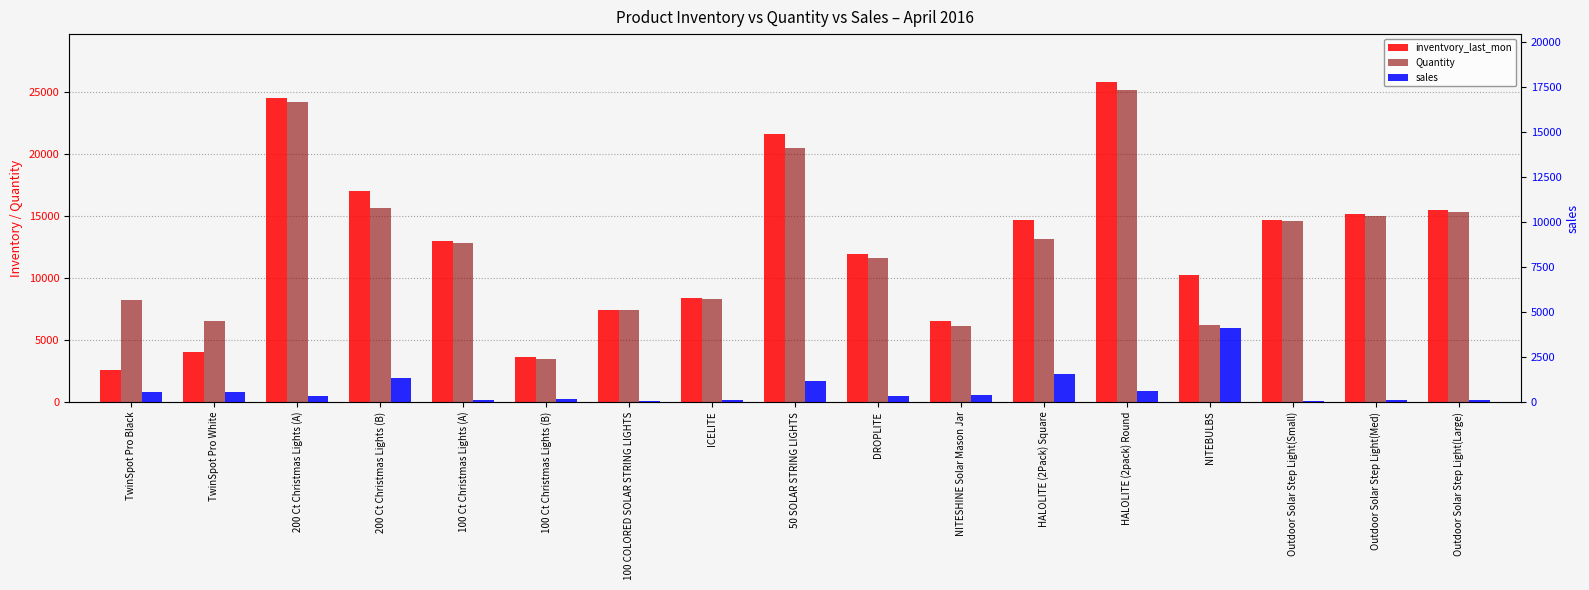

Reading left to right, transcribe all the data shown in this chart.

inventvory_last_mon: TwinSpot Pro Black=2578	TwinSpot Pro White=3996	200 Ct Christmas Lights (A)=24484	200 Ct Christmas Lights (B)=16974	100 Ct Christmas Lights (A)=12942	100 Ct Christmas Lights (B)=3602	100 COLORED SOLAR STRING LIGHTS=7406	ICELITE=8409	50 SOLAR STRING LIGHTS=21577	DROPLITE=11914	NITESHINE Solar Mason Jar=6523	HALOLITE (2Pack) Square=14693	HALOLITE (2pack) Round=25784	NITEBULBS=10249	Outdoor Solar Step Light(Small)=14691	Outdoor Solar Step Light(Med)=15152	Outdoor Solar Step Light(Large)=15442
Quantity: TwinSpot Pro Black=8190	TwinSpot Pro White=6527	200 Ct Christmas Lights (A)=24142	200 Ct Christmas Lights (B)=15642	100 Ct Christmas Lights (A)=12849	100 Ct Christmas Lights (B)=3445	100 COLORED SOLAR STRING LIGHTS=7379	ICELITE=8302	50 SOLAR STRING LIGHTS=20433	DROPLITE=11582	NITESHINE Solar Mason Jar=6146	HALOLITE (2Pack) Square=13127	HALOLITE (2pack) Round=25172	NITEBULBS=6163	Outdoor Solar Step Light(Small)=14619	Outdoor Solar Step Light(Med)=15020	Outdoor Solar Step Light(Large)=15322
sales: TwinSpot Pro Black=541	TwinSpot Pro White=566	200 Ct Christmas Lights (A)=342	200 Ct Christmas Lights (B)=1332	100 Ct Christmas Lights (A)=93	100 Ct Christmas Lights (B)=157	100 COLORED SOLAR STRING LIGHTS=27	ICELITE=107	50 SOLAR STRING LIGHTS=1144	DROPLITE=332	NITESHINE Solar Mason Jar=377	HALOLITE (2Pack) Square=1566	HALOLITE (2pack) Round=612	NITEBULBS=4086	Outdoor Solar Step Light(Small)=72	Outdoor Solar Step Light(Med)=132	Outdoor Solar Step Light(Large)=120